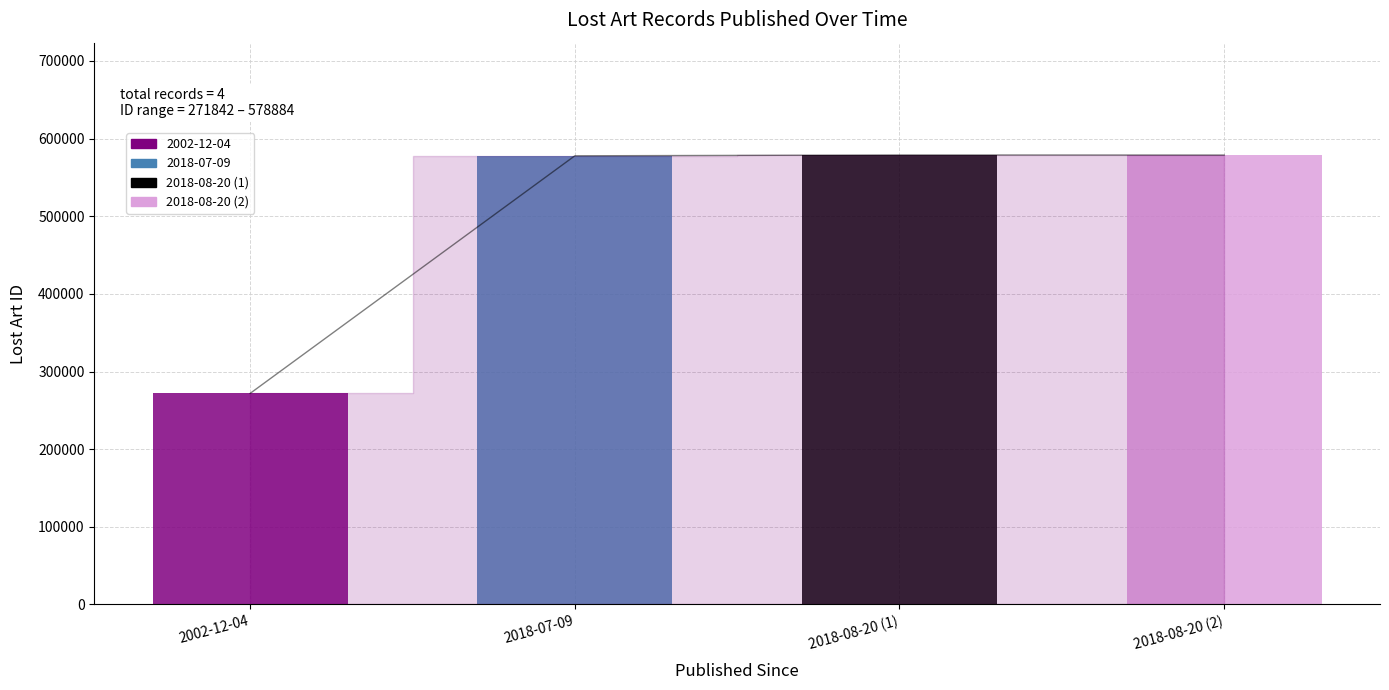

Count the number of categories in the chart.

4